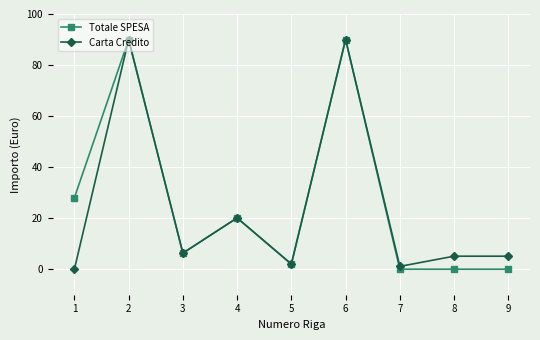

What is the maximum value shown in the chart?

90.0